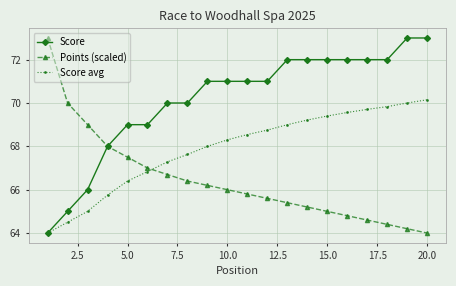

What is the value of the Points (scaled) point at the 11th from the left?

65.8